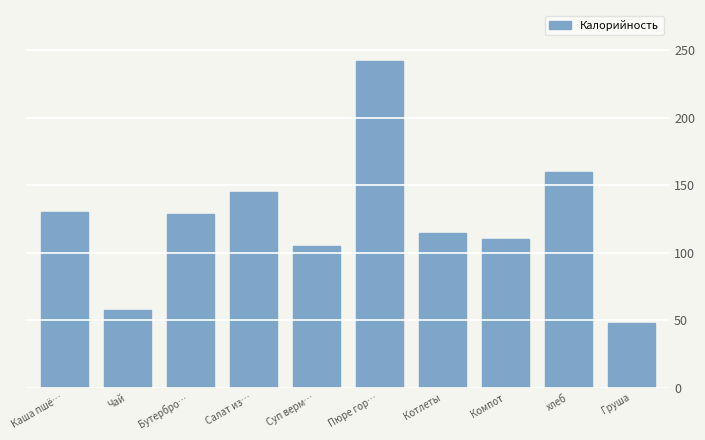

What is the value of the 7th bar from the left?

115